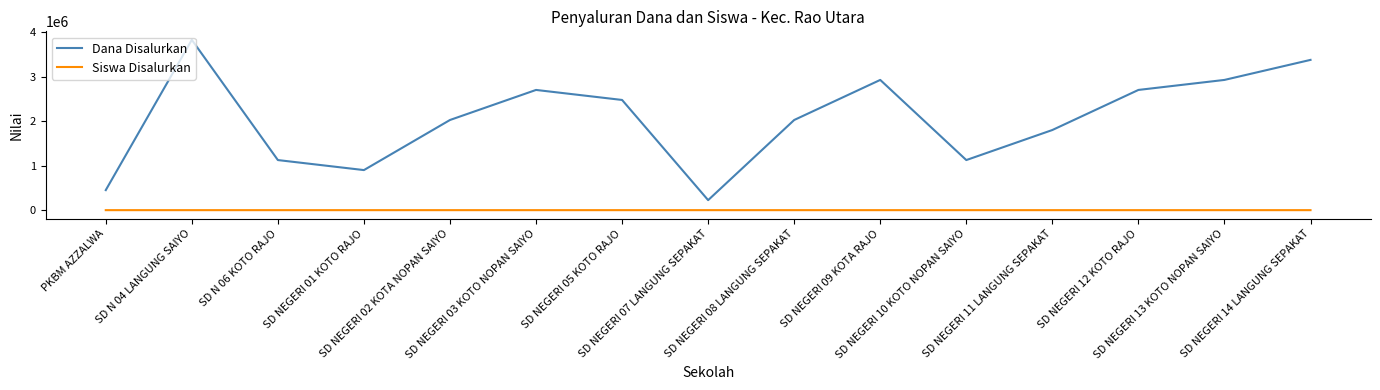

What is the minimum value for Siswa Disalurkan?

1